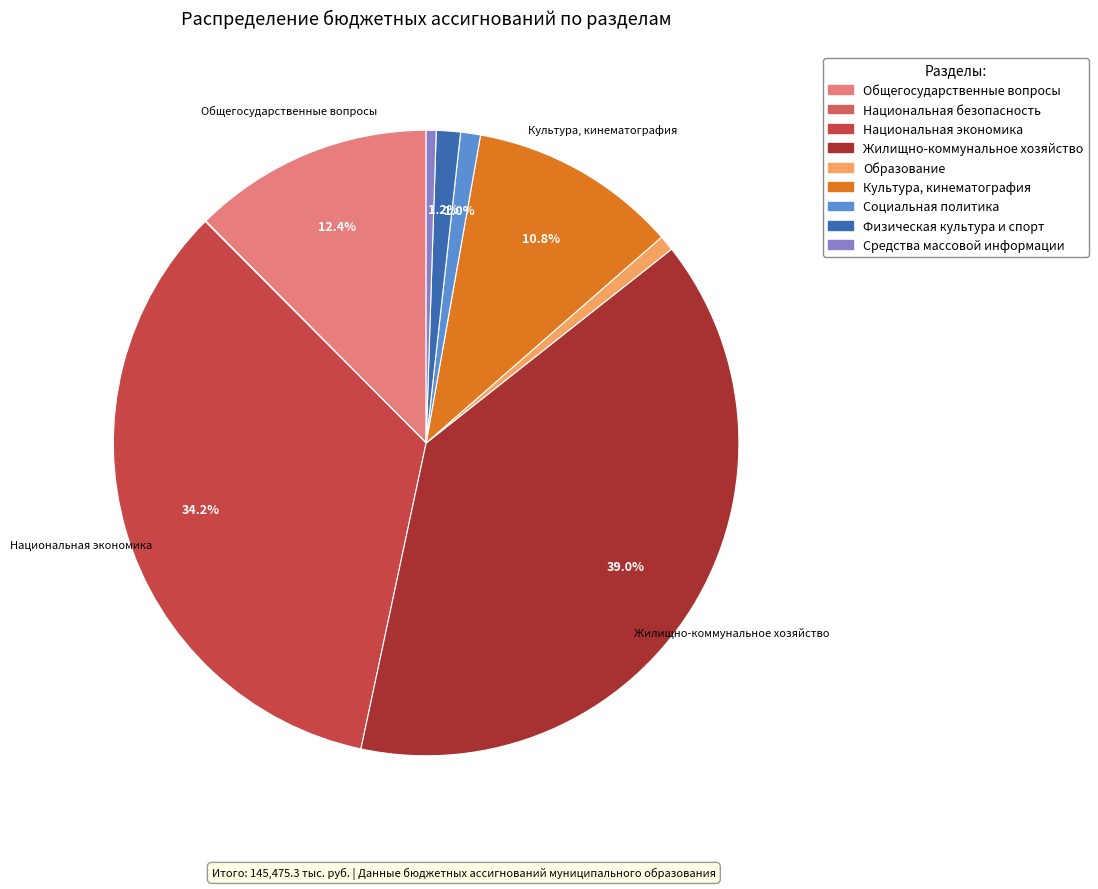

Does any single category account for the majority?

No